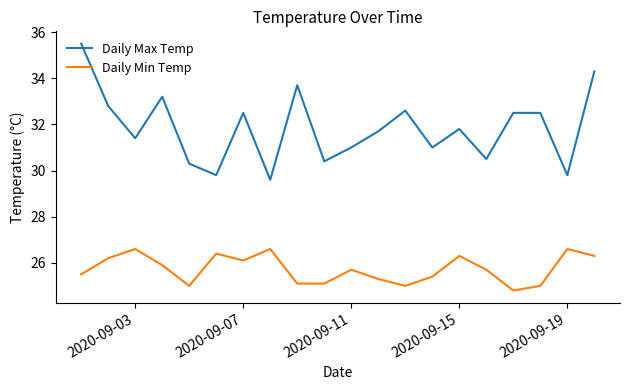

Rank the series by their maximum value, from lowest to highest.

Daily Min Temp, Daily Max Temp